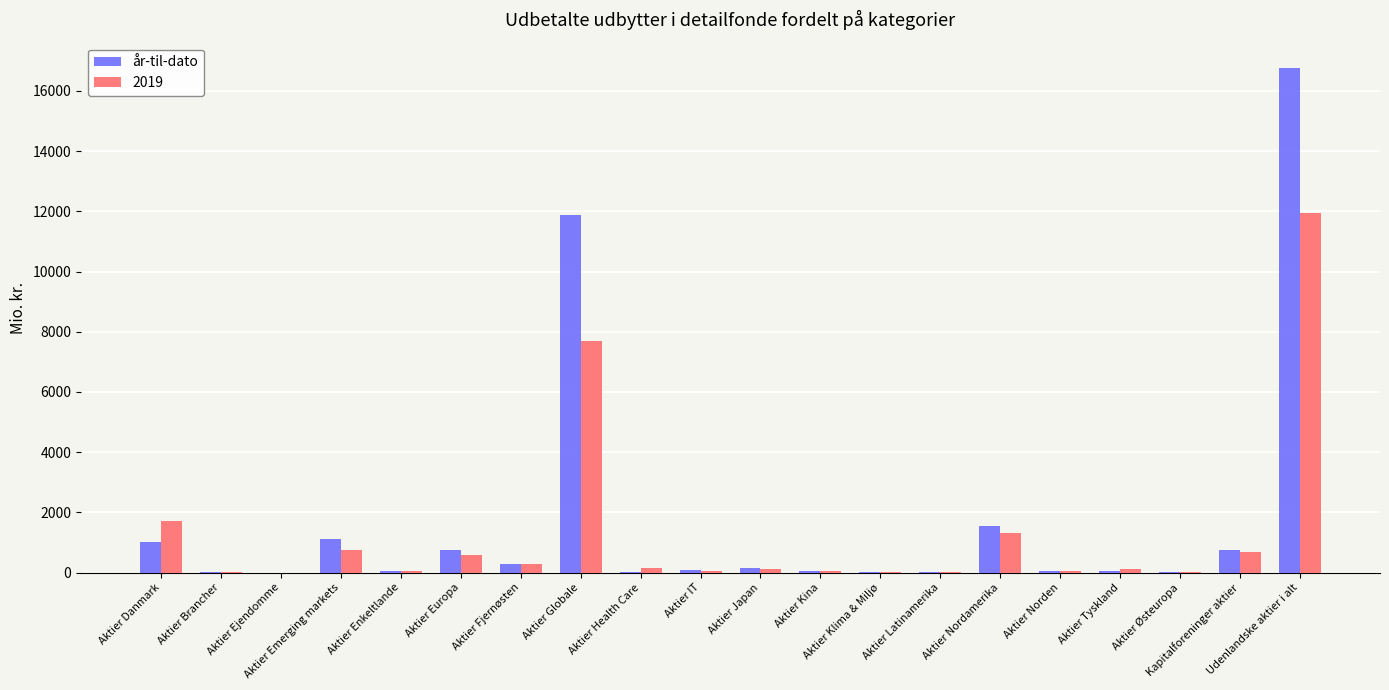

How many groups of bars are there?

20